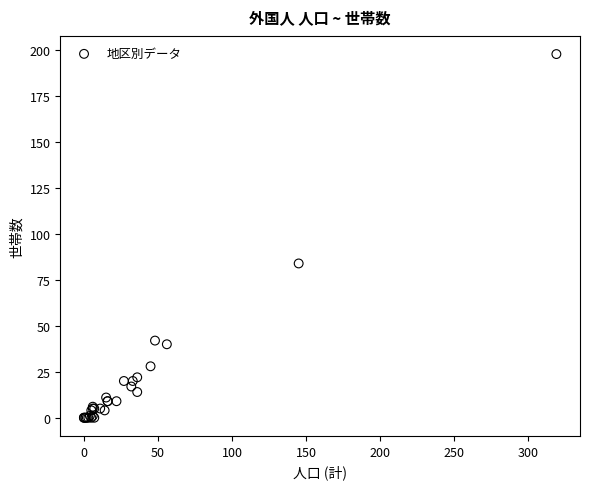

What Y value in the scatter plot is closest to 99?

84